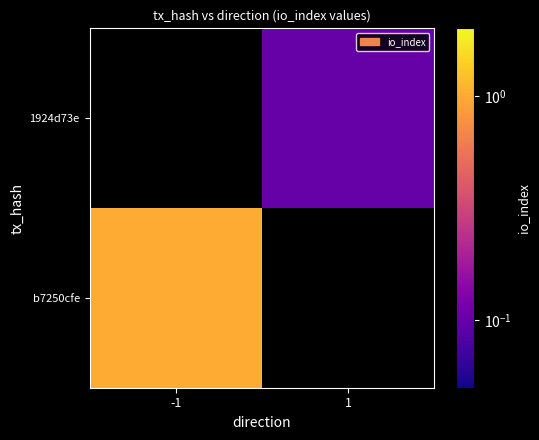

Reading left to right, transcribe all the data shown in this chart.

b7250cfe: -1=1.0	1=0.0
1924d73e: -1=0.0	1=0.1